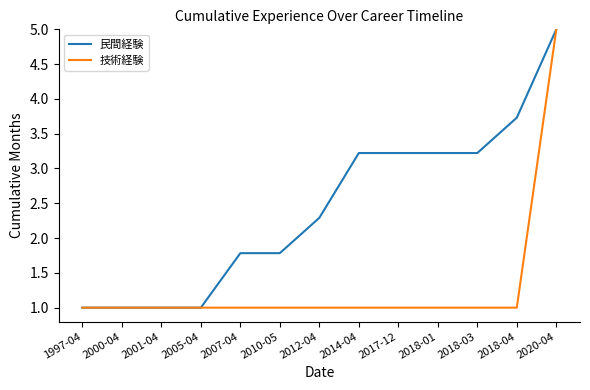

Rank the series by their average value, from lowest to highest.

技術経験, 民間経験